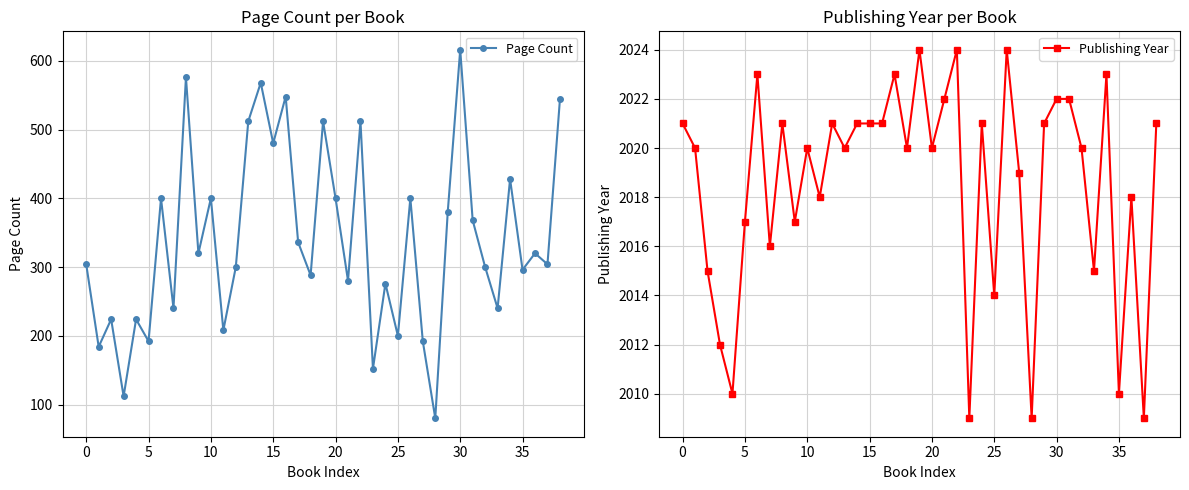

Reading left to right, transcribe all the data shown in this chart.

Page Count: 304	184	224	112	224	192	400	240	576	320	400	208	300	512	568	480	548	336	288	512	400	280	512	152	276	200	400	192	80	380	616	368	300	240	428	296	320	304	544
Publishing Year: 2021	2020	2015	2012	2010	2017	2023	2016	2021	2017	2020	2018	2021	2020	2021	2021	2021	2023	2020	2024	2020	2022	2024	2009	2021	2014	2024	2019	2009	2021	2022	2022	2020	2015	2023	2010	2018	2009	2021